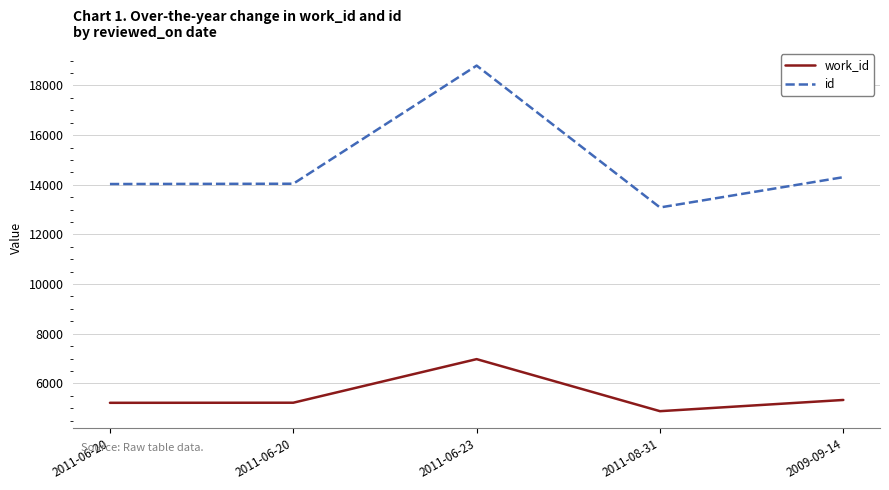

How many values in the id series are below 14042?

2